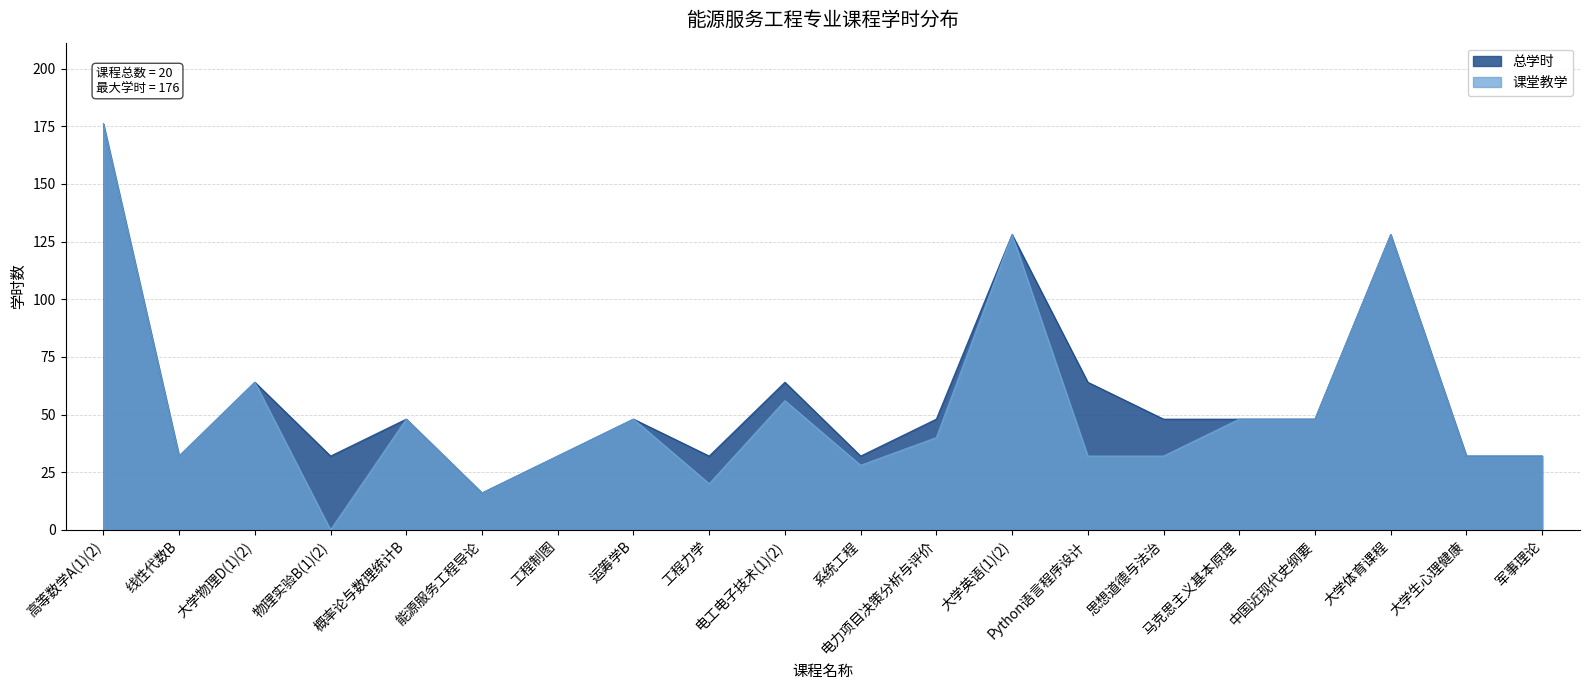

What position from the left is 电力项目决策分析与评价?

12